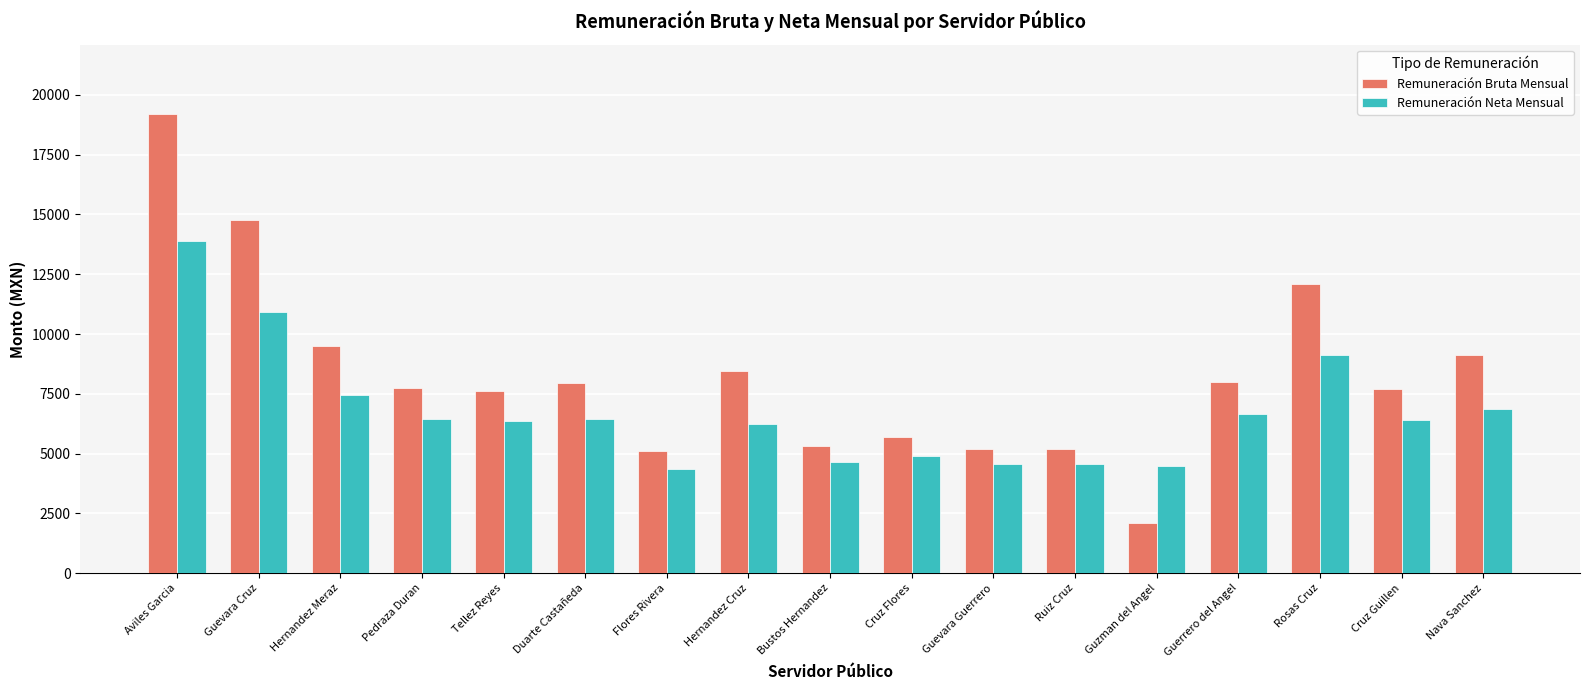

What is the highest value of the Remuneración Bruta Mensual series?

19217.2